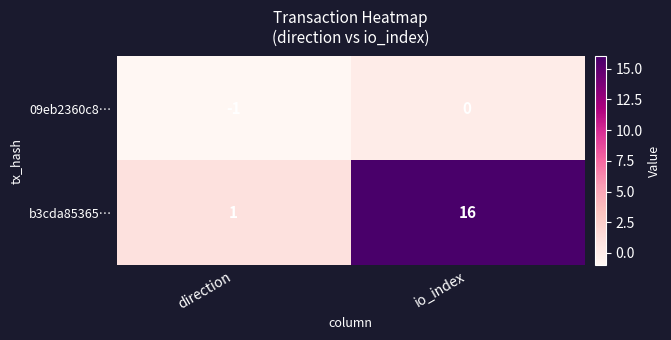

At which label is b3cda85365… closest to 8?

direction